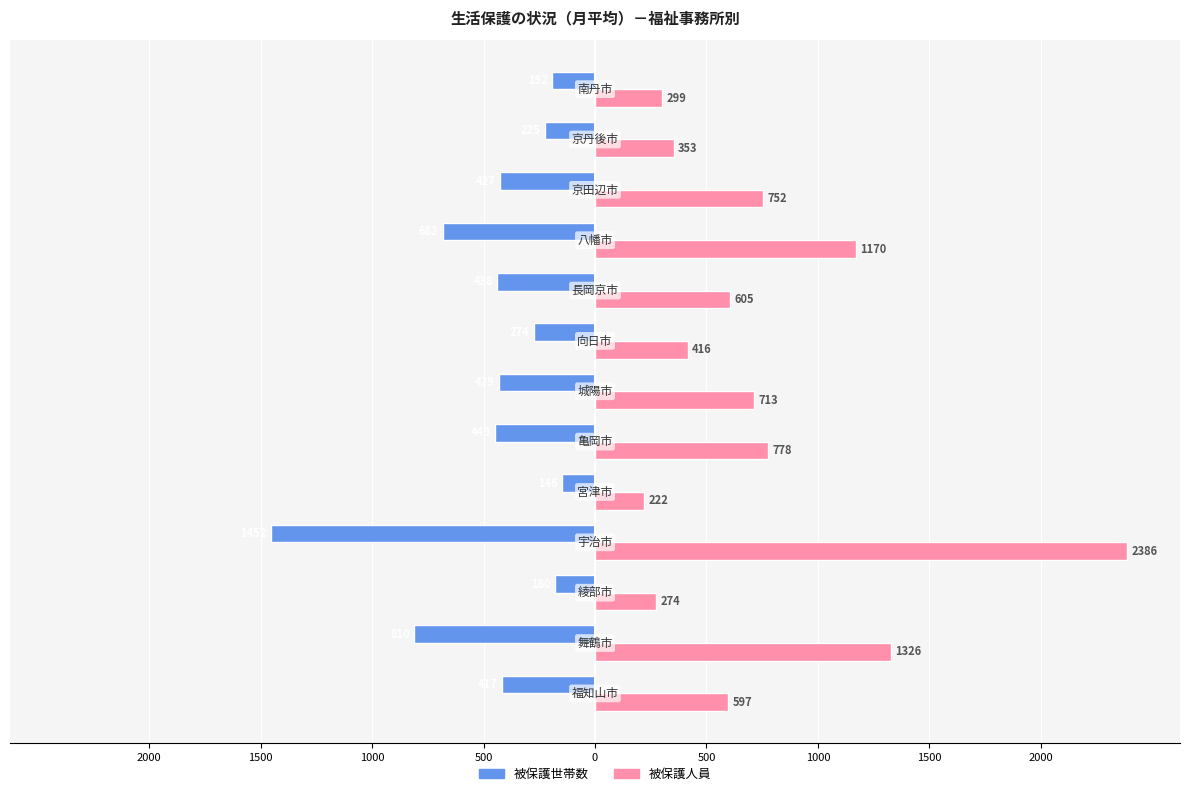

What are all the series names shown in the legend?

被保護世帯数, 被保護人員